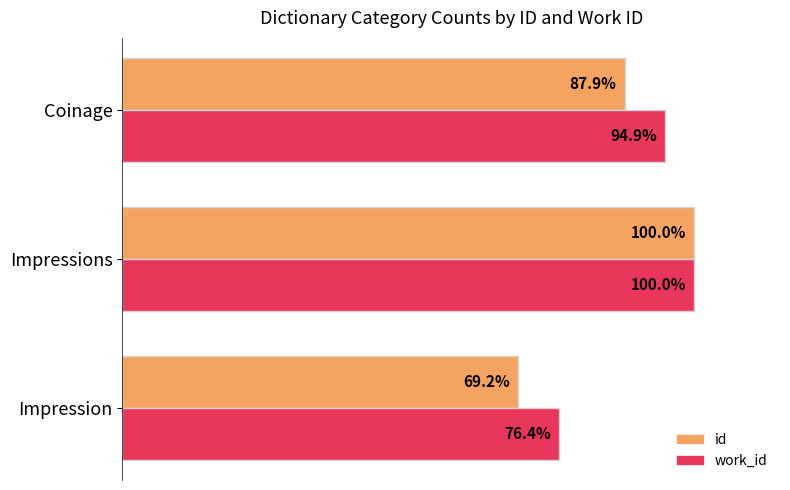

Which series has the largest total across all categories?

work_id